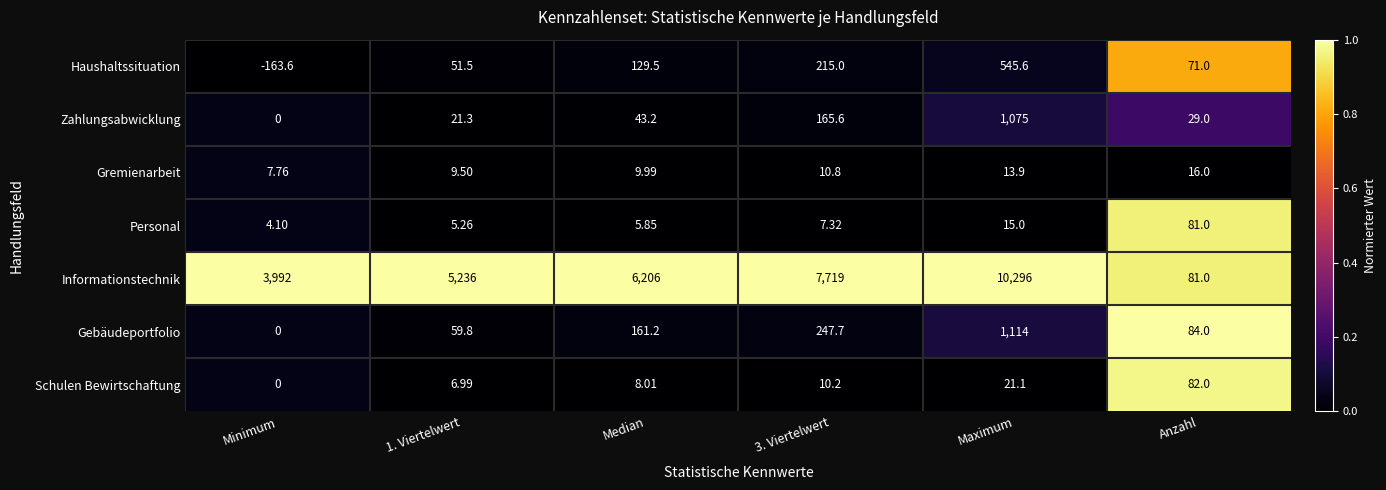

At which category is the sum across all series the highest?

Maximum